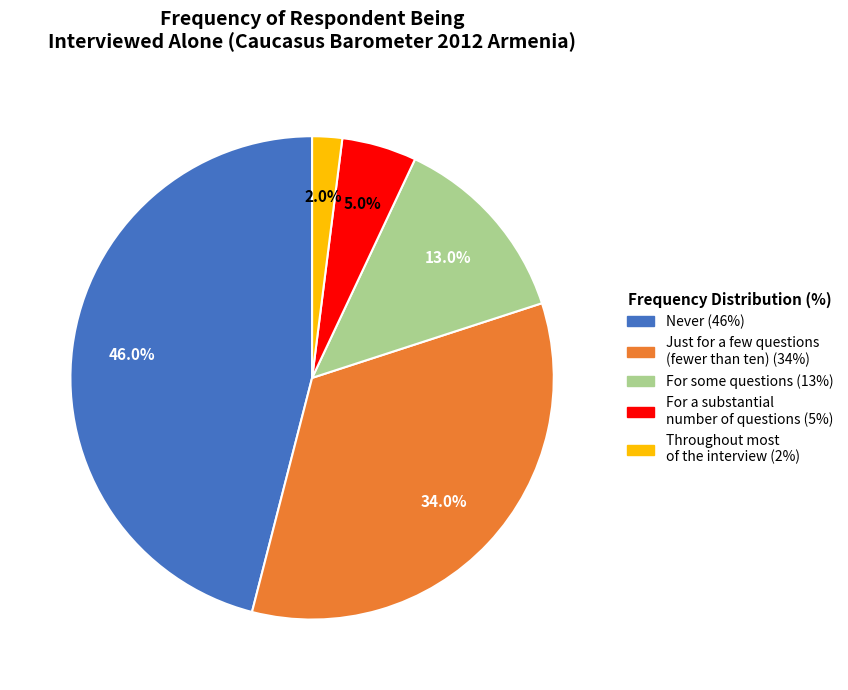

Is there a majority slice in this chart?

No